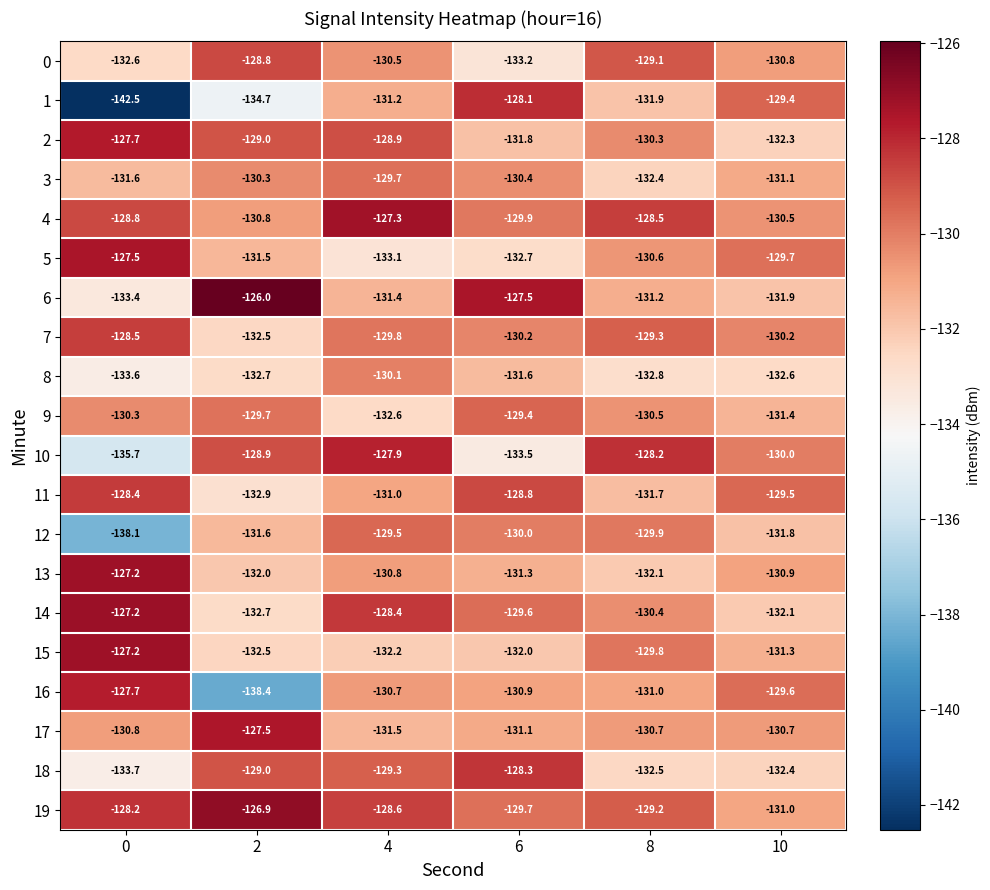

Read the 5 value at 10.

-129.7